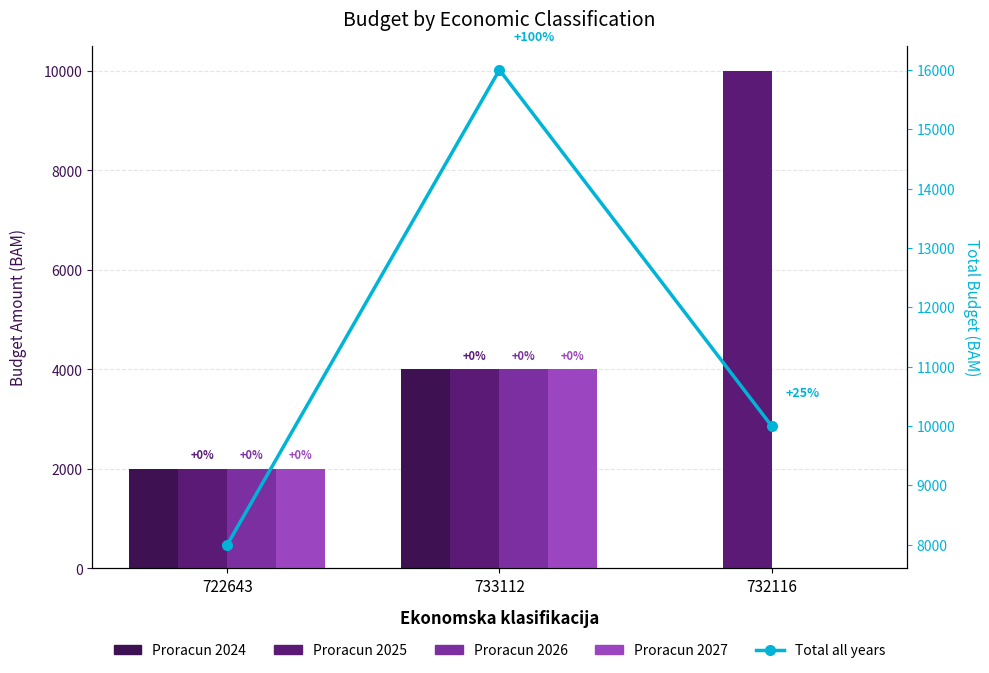

List the series in order of their peak value, lowest first.

Proracun 2024, Proracun 2026, Proracun 2027, Proracun 2025, Total all years